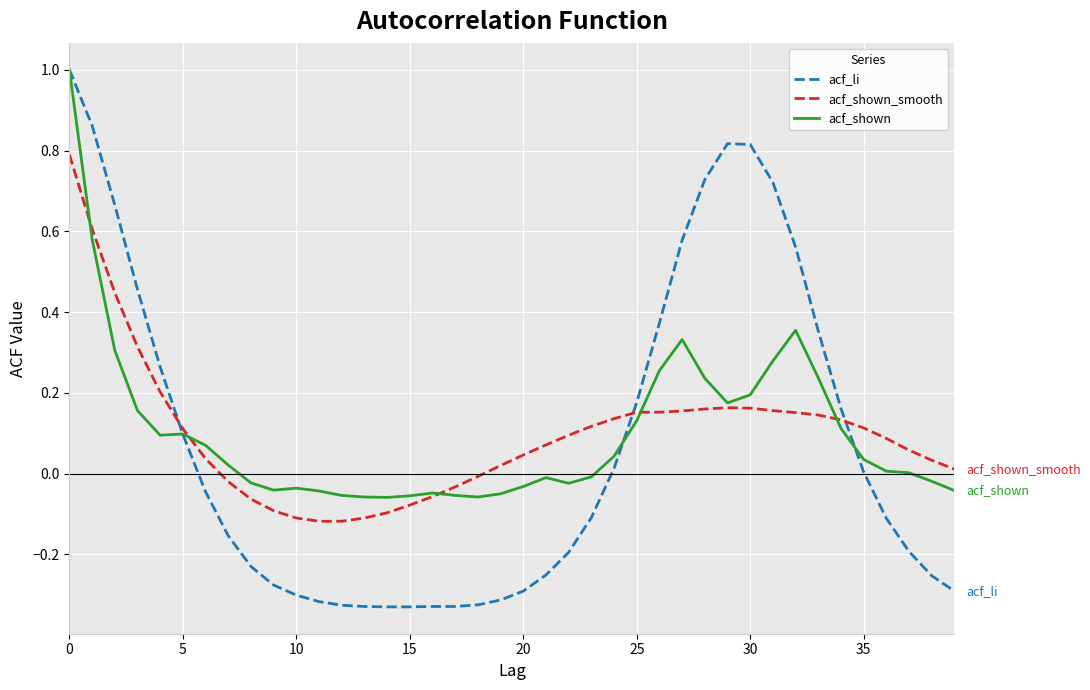

What is the maximum value for acf_shown?

1.0